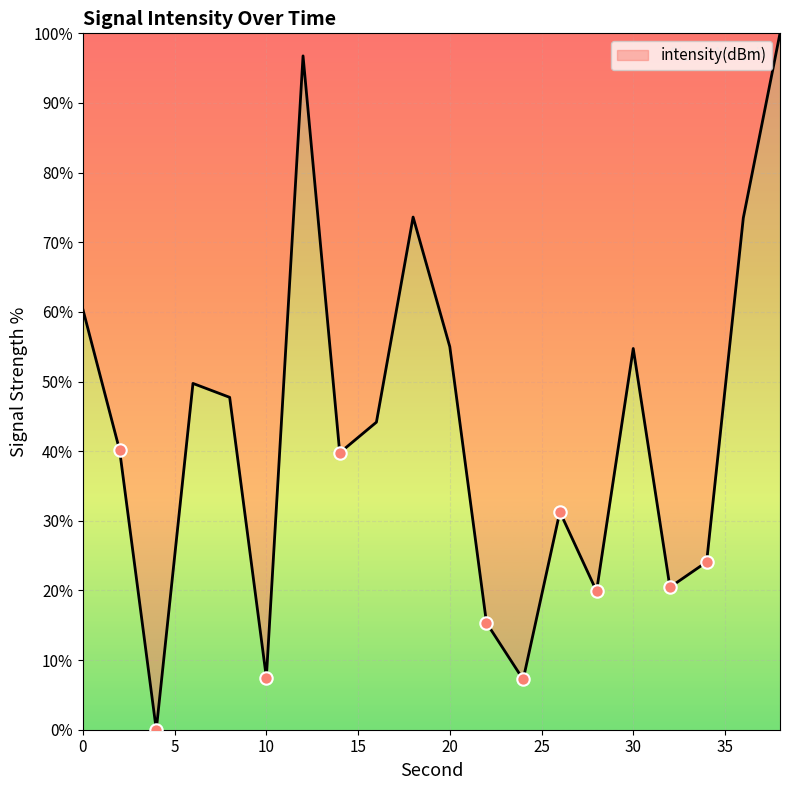

What is the greatest value displayed?

100.0